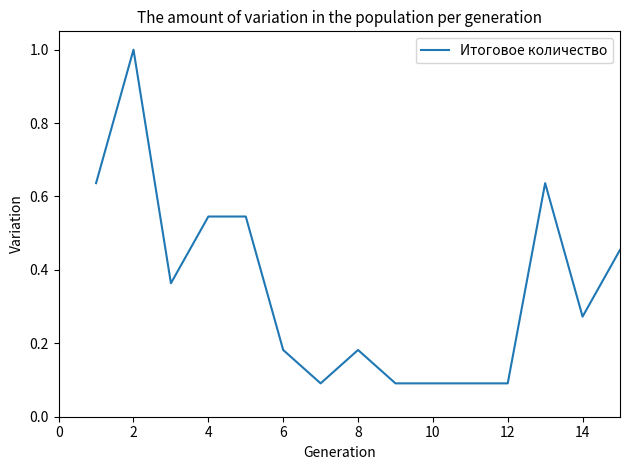

How many values are between 0 and 1?

15